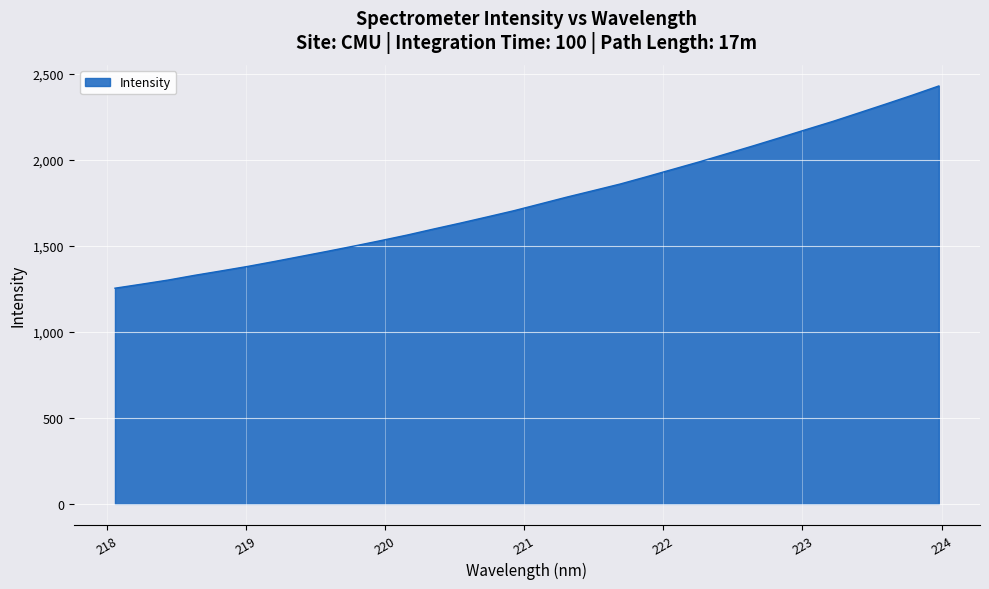

How many values are below 1744?

16